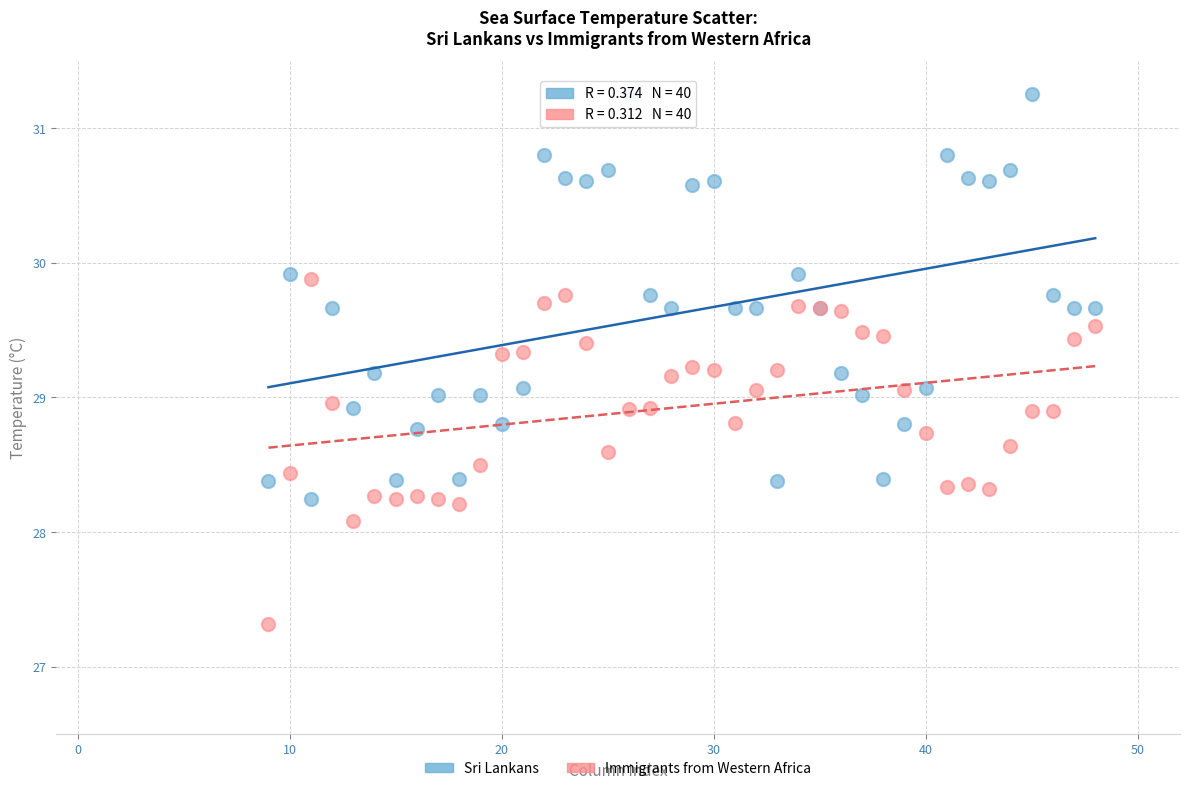

In the Immigrants from Western Africa series, what Y value is closest to 28?

28.1